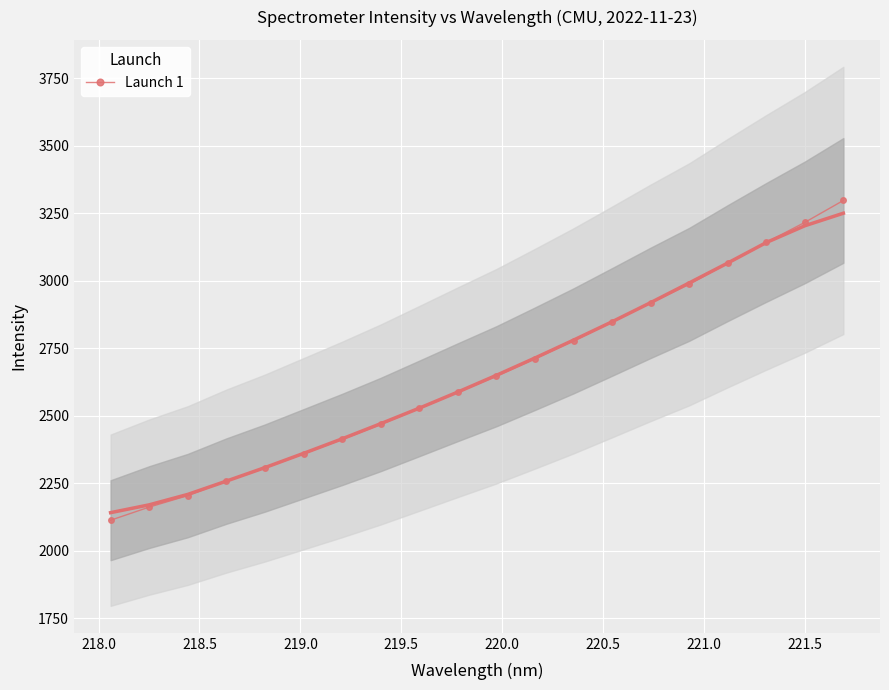

How many categories are shown in the chart?

20